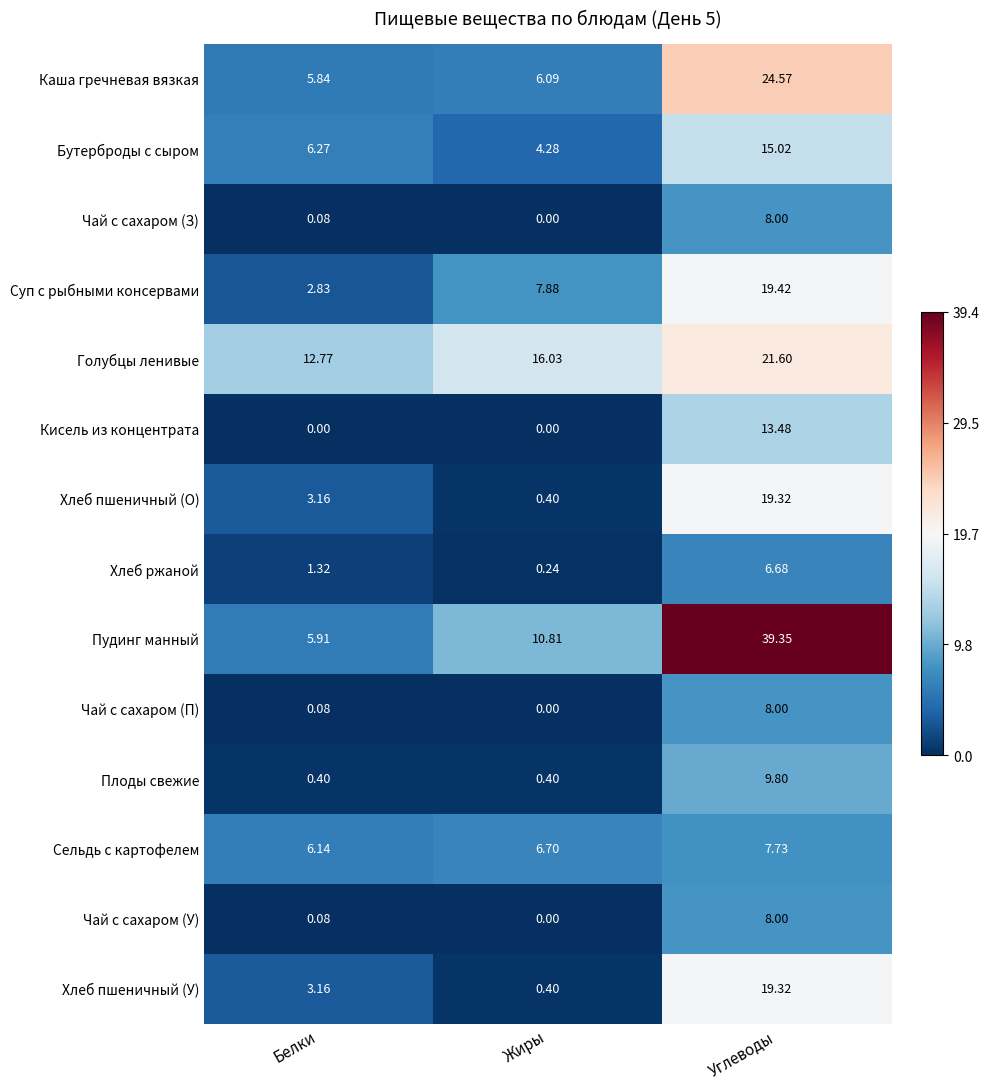

Where does the Хлеб пшеничный (У) series first go above 3?

Белки